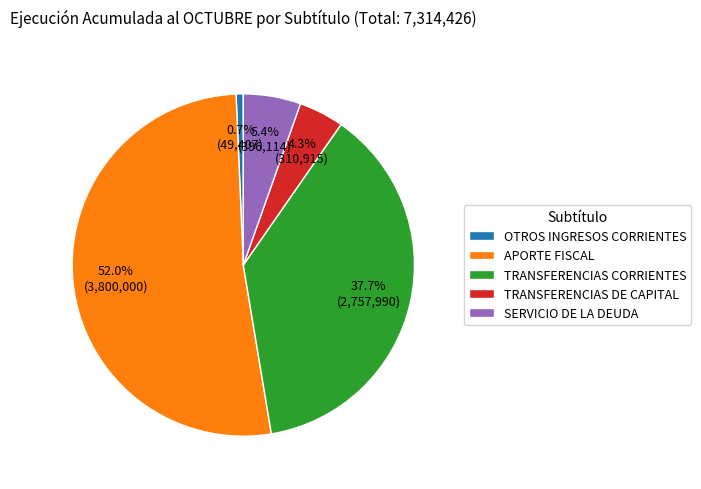

Between SERVICIO DE LA DEUDA and TRANSFERENCIAS CORRIENTES, which is larger?

TRANSFERENCIAS CORRIENTES